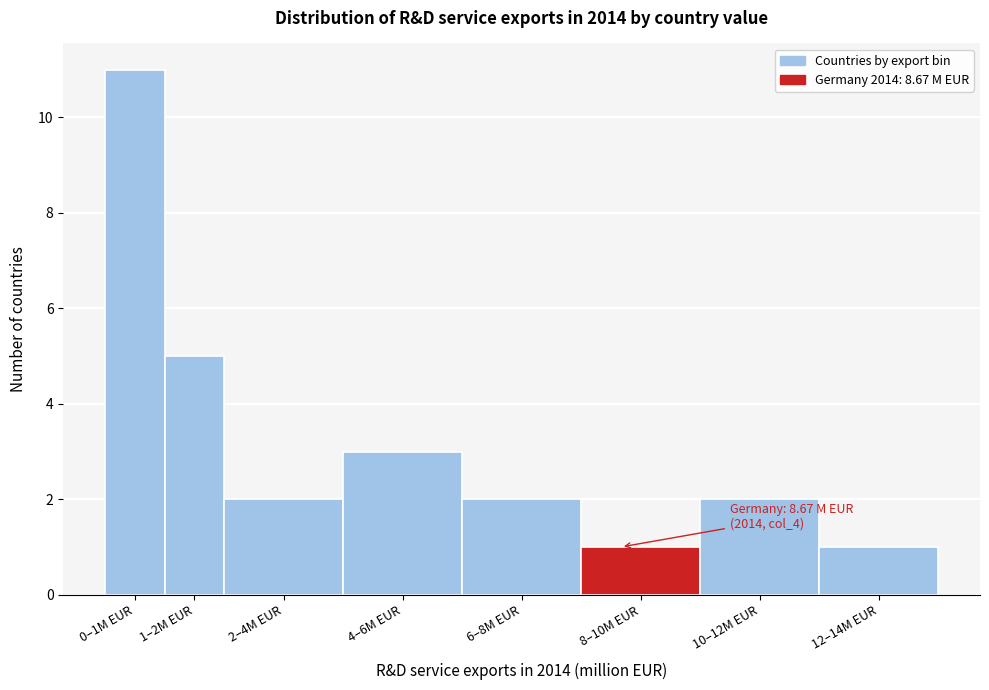

Reading left to right, extract all data points from this chart.

11	5	2	3	2	1	2	1